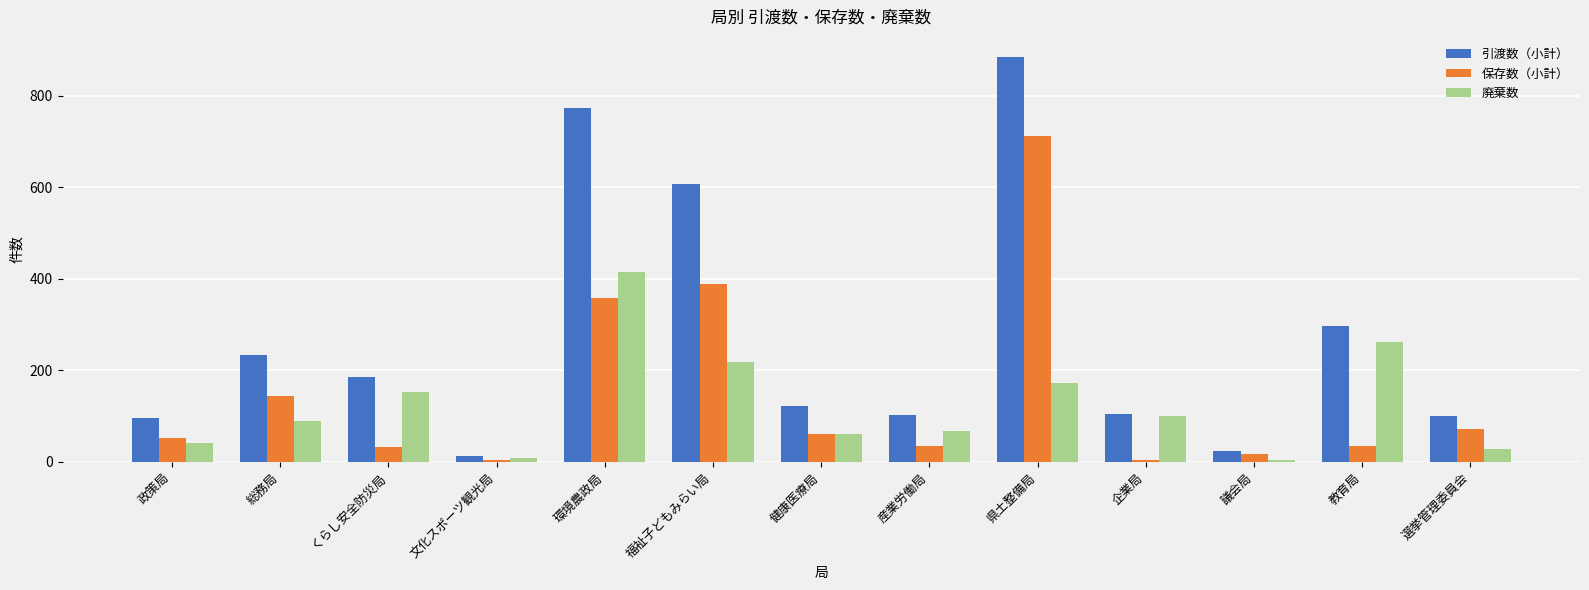

What value does the 保存数（小計） series have at 環境農政局, to the nearest 10?

360